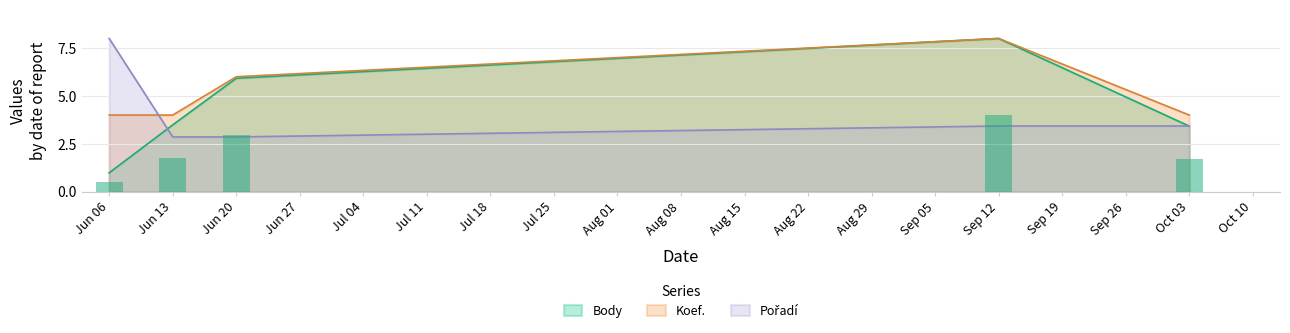

The value of Koef. at Sep 12 is 8.0. True or false?

True